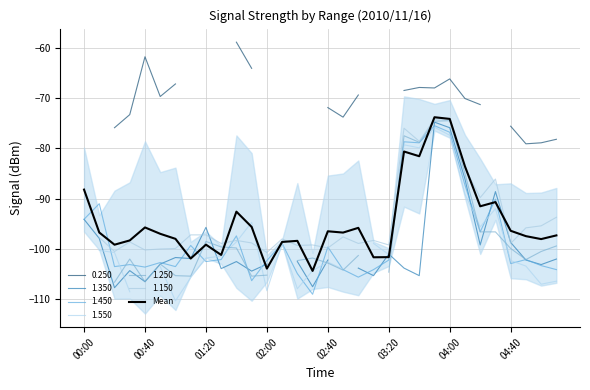

Does the chart display data point markers on the line(s)?

No